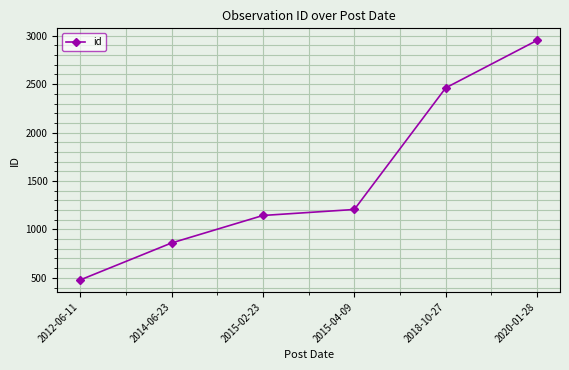

The chart shows a value of 1206 at 2015-04-09. True or false?

True